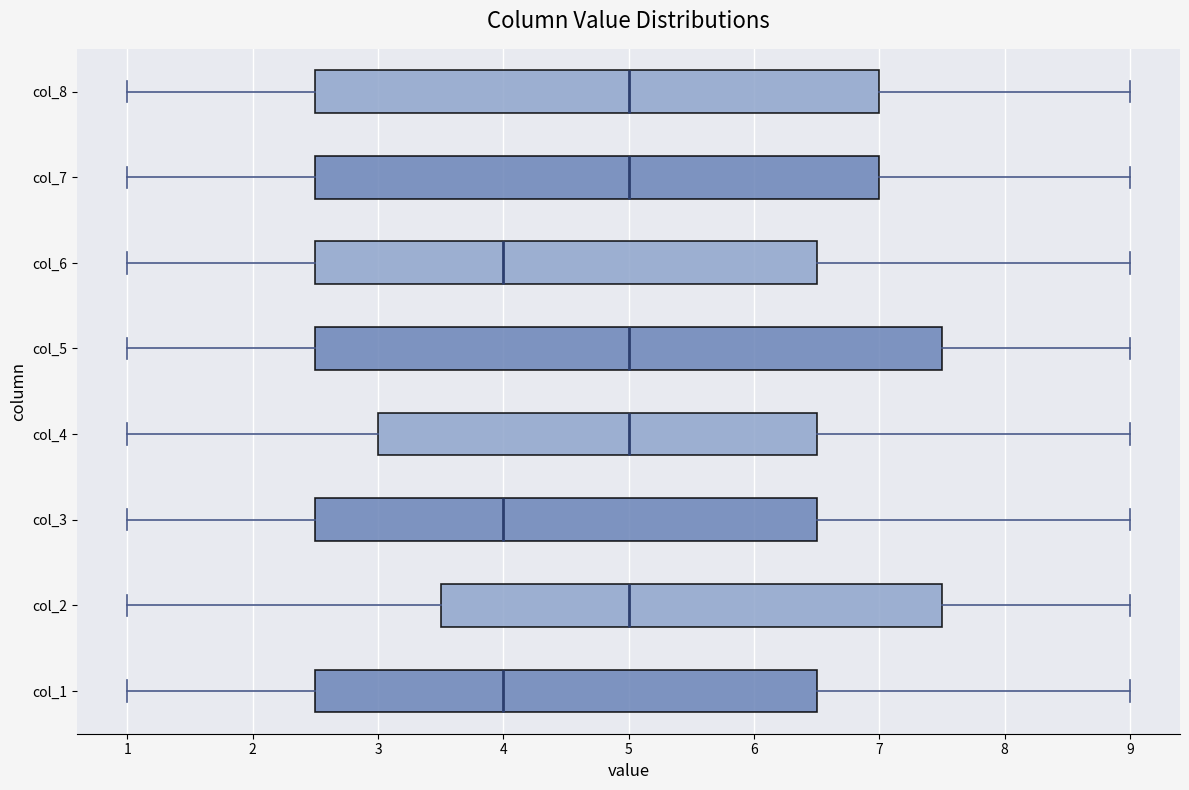

Reading bottom to top, read every box against the x-axis: the position of its median line, the range the box covers, and the ends of its whiskers. The values are not printed on the chart, so give them approximately, as read against the axis.

col_1: median 4.0, box 2.5 to 6.5, whiskers 1.0 to 9.0
col_2: median 5.0, box 3.5 to 7.5, whiskers 1.0 to 9.0
col_3: median 4.0, box 2.5 to 6.5, whiskers 1.0 to 9.0
col_4: median 5.0, box 3.0 to 6.5, whiskers 1.0 to 9.0
col_5: median 5.0, box 2.5 to 7.5, whiskers 1.0 to 9.0
col_6: median 4.0, box 2.5 to 6.5, whiskers 1.0 to 9.0
col_7: median 5.0, box 2.5 to 7.0, whiskers 1.0 to 9.0
col_8: median 5.0, box 2.5 to 7.0, whiskers 1.0 to 9.0